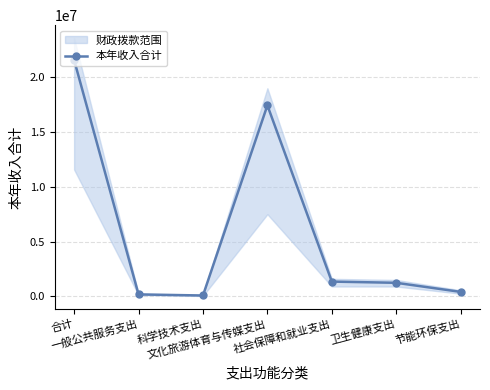

How many interior local valleys (lower than both neighbors) does the data have?

1